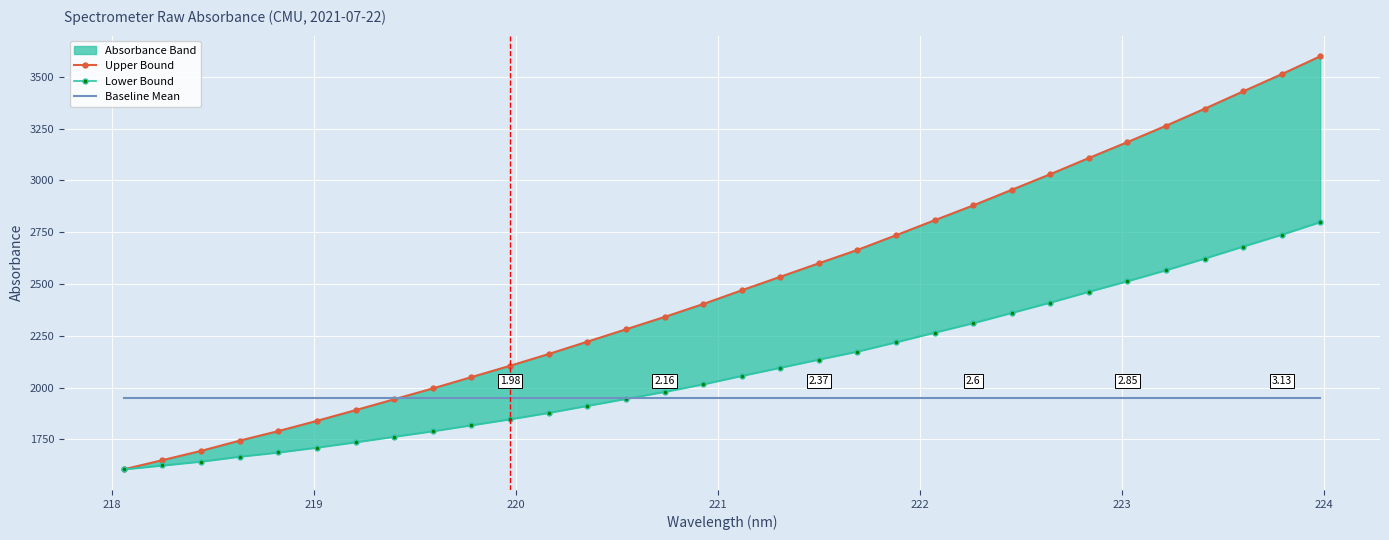

Rank the series by their average value, from highest to lowest.

Upper Bound, Lower Bound, Baseline Mean